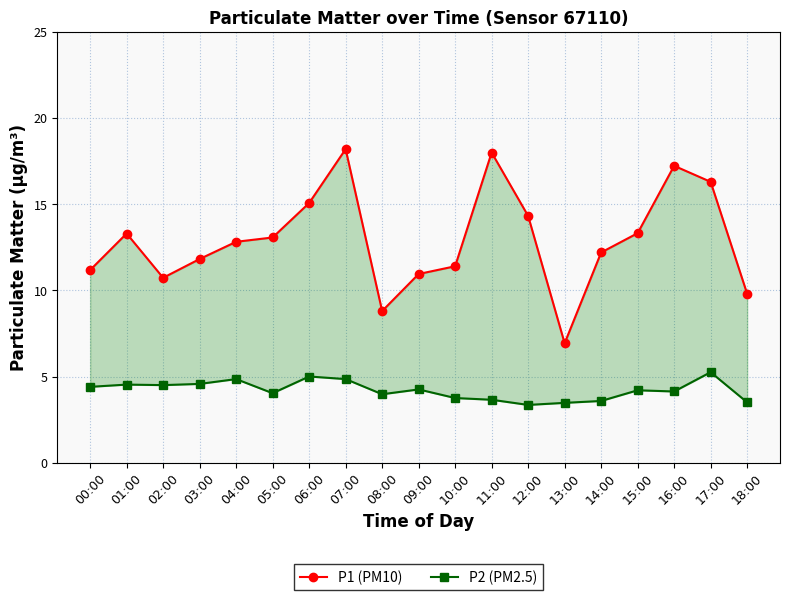

Count the number of categories in the chart.

19